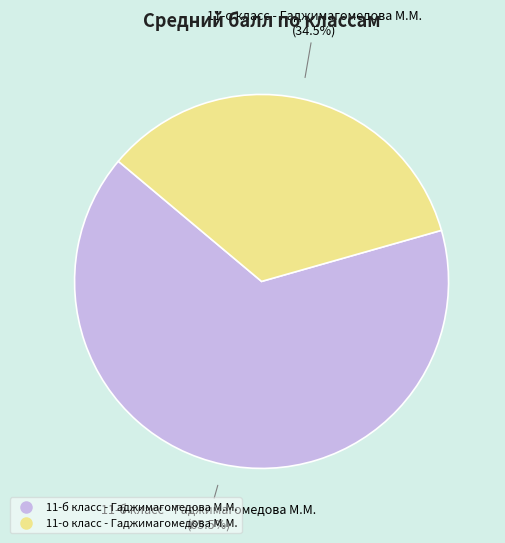

To the nearest percent, what is the average slice percentage?

50%